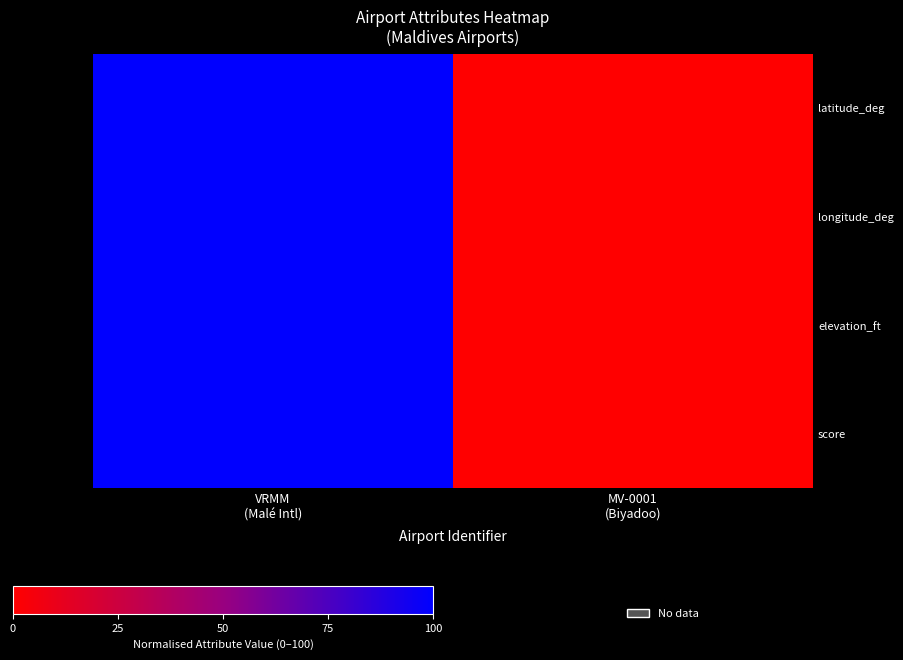

Rank the categories by longitude_deg value from lowest to highest.

MV-0001 (Biyadoo), VRMM (Malé Intl)